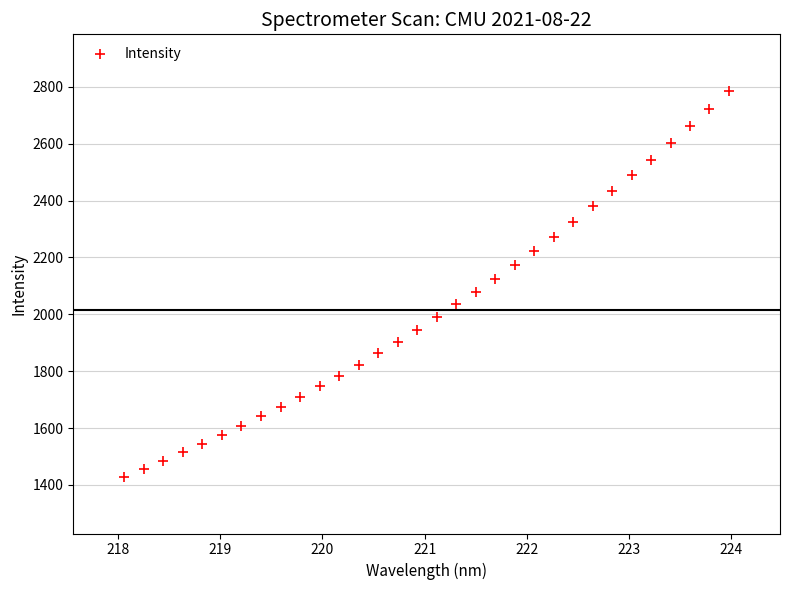

What is the range of X values (max minus min)?

5.9